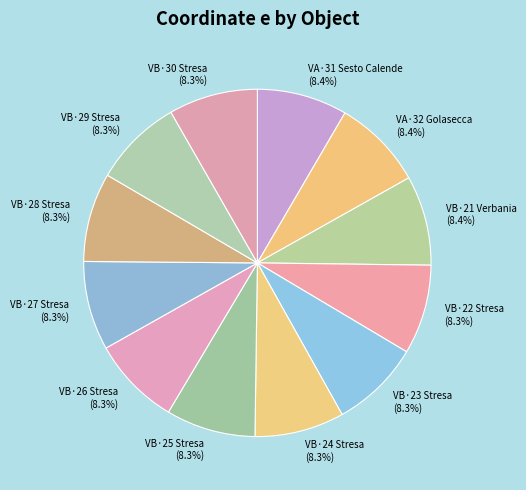

What is the ratio of the value at VB·23 Stresa to the value at VB·22 Stresa?

1.0